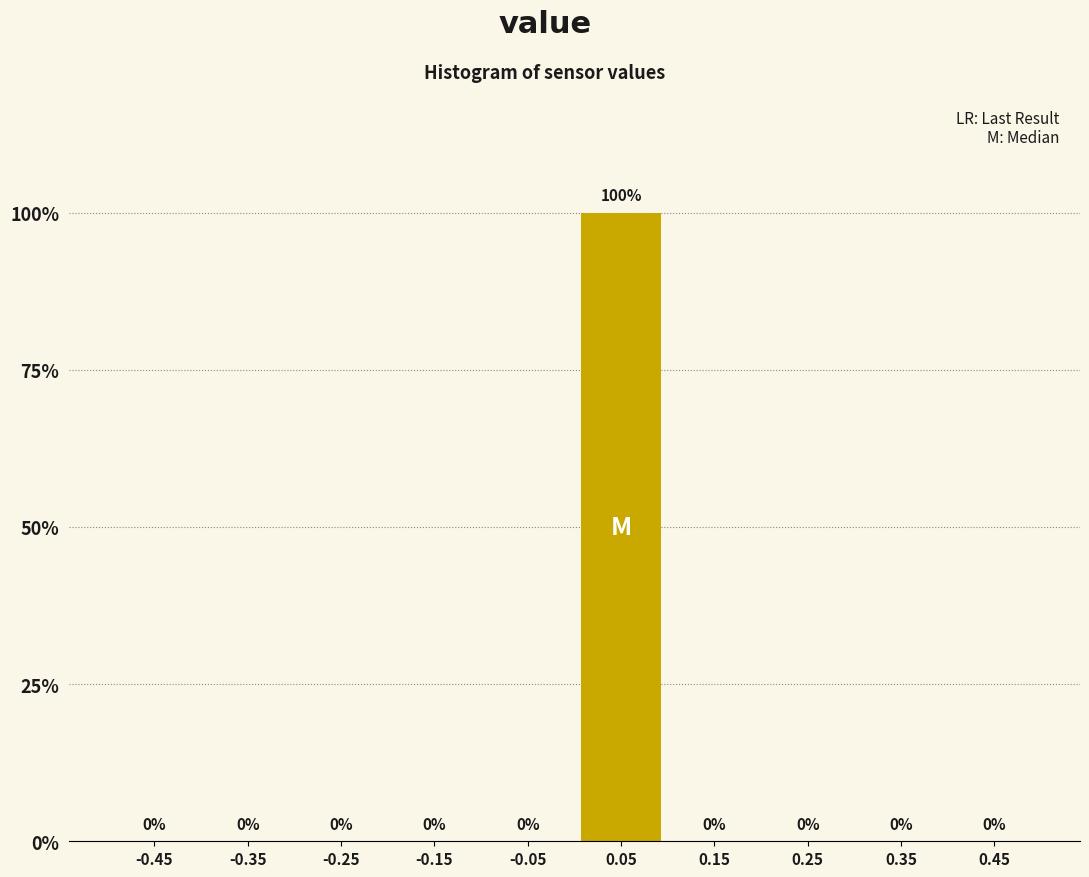

Which range on the x-axis has the tallest bar?

0.0 to 0.1